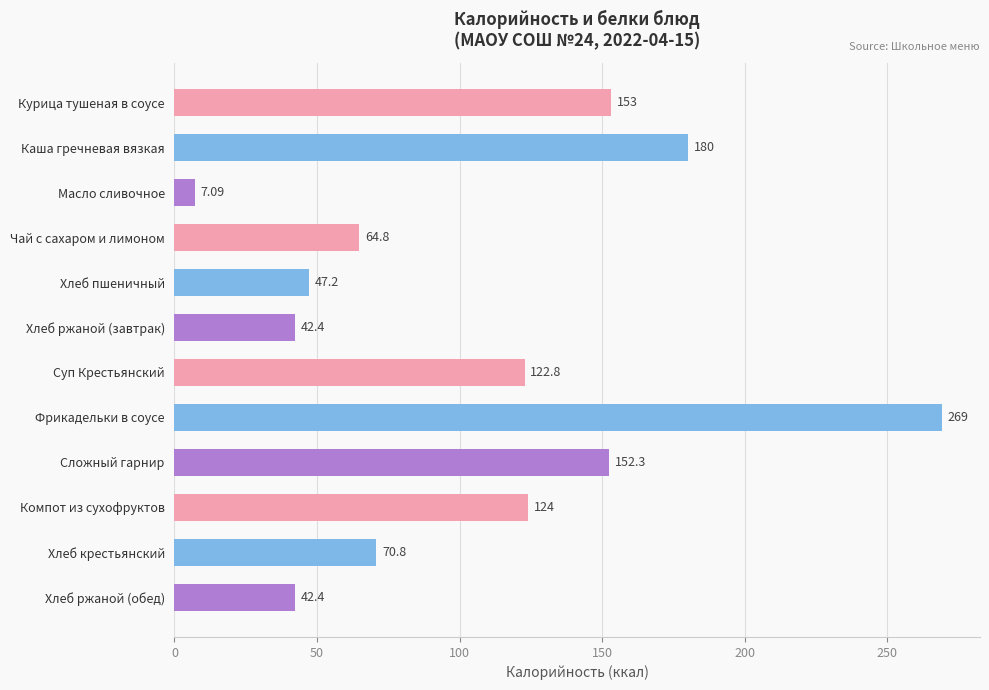

Count the number of values greater than 122.

6